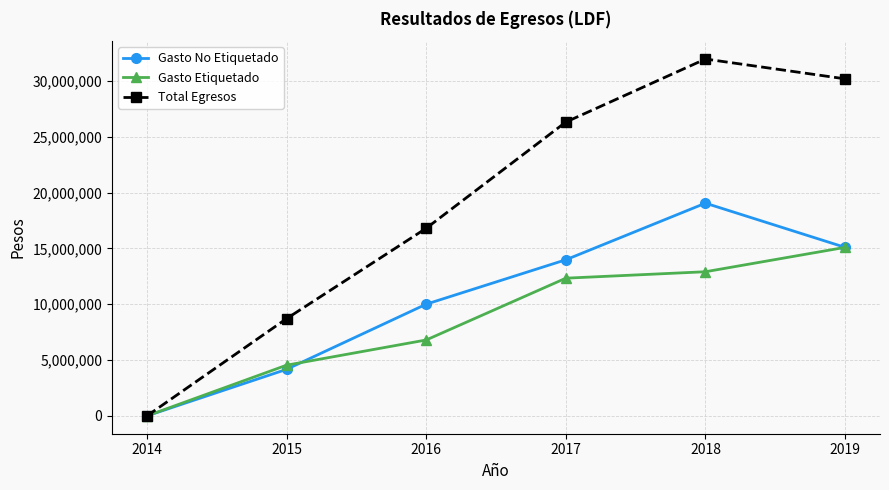

What are all the series names shown in the legend?

Gasto No Etiquetado, Gasto Etiquetado, Total Egresos